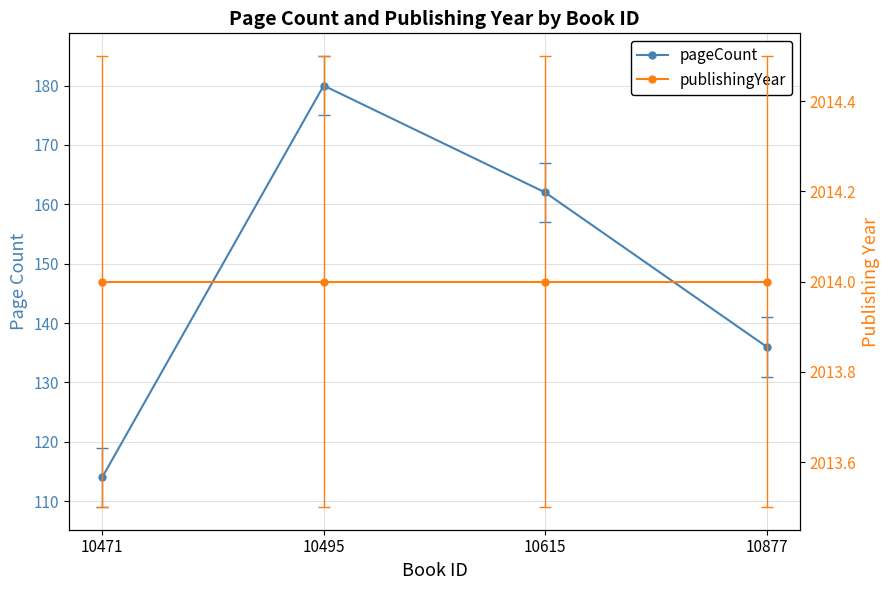

What is the value of the publishingYear point at the 3rd from the left?

2014